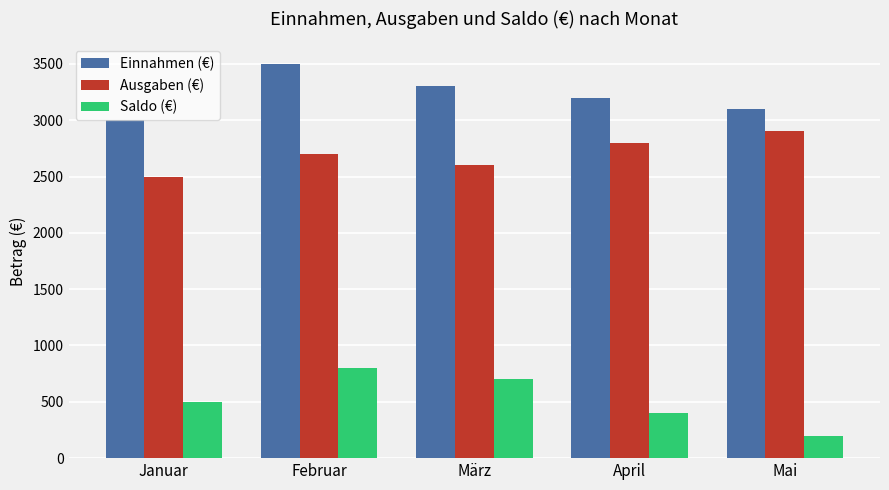

What position from the left is April?

4